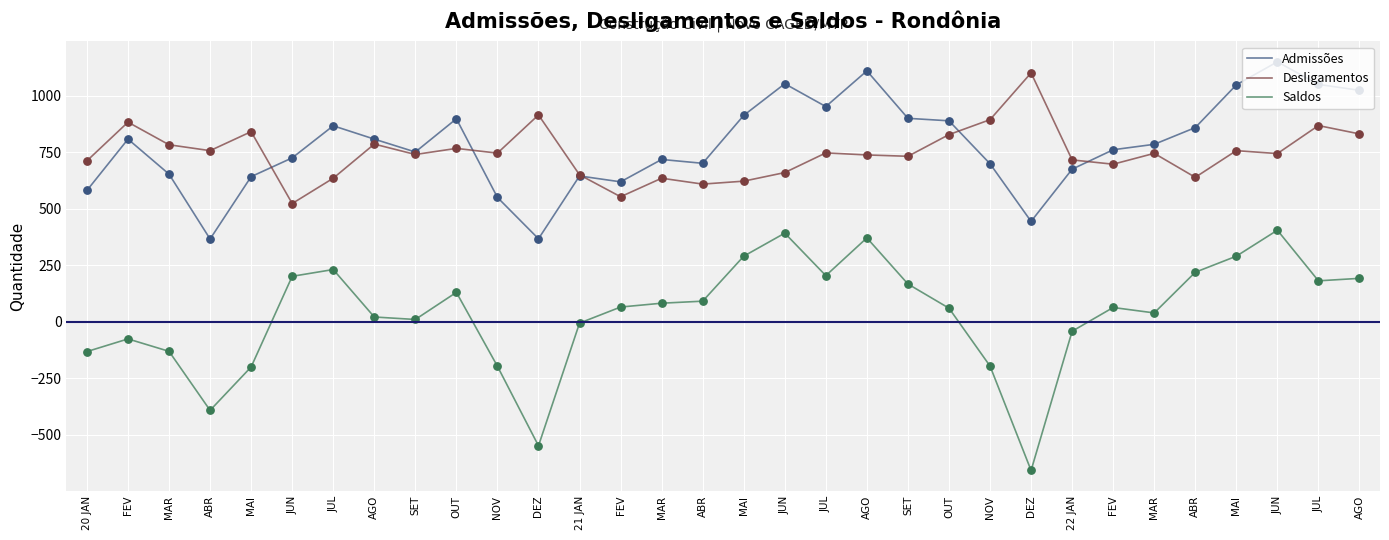

Does the chart have visible grid lines?

Yes